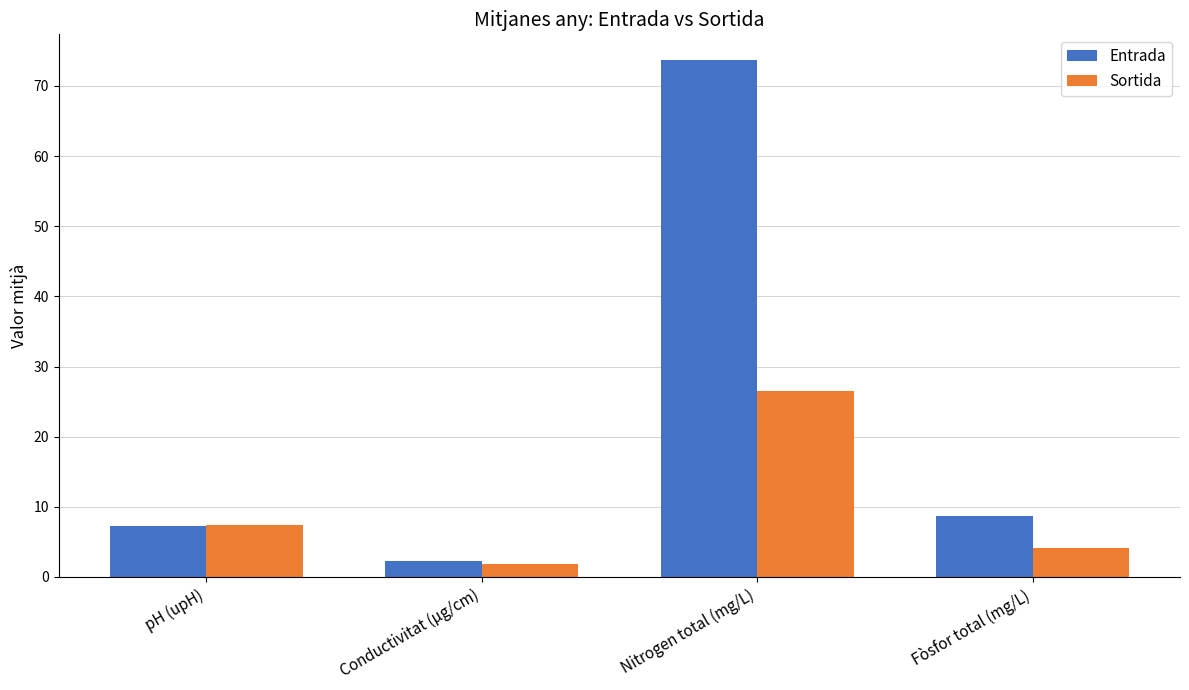

Where does the Entrada series first go above 8?

Nitrogen total (mg/L)